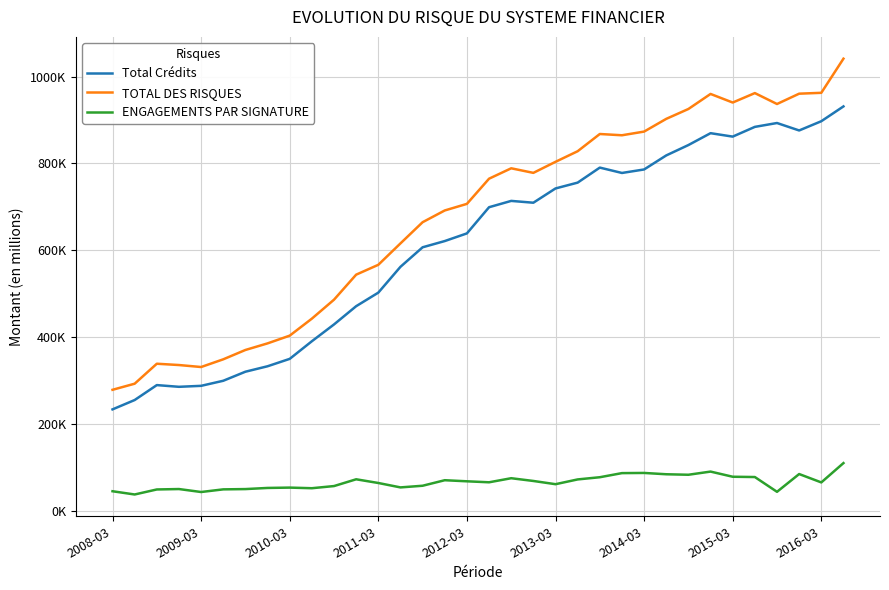

What is the difference between the maximum and minimum values in the TOTAL DES RISQUES series?

762605.7